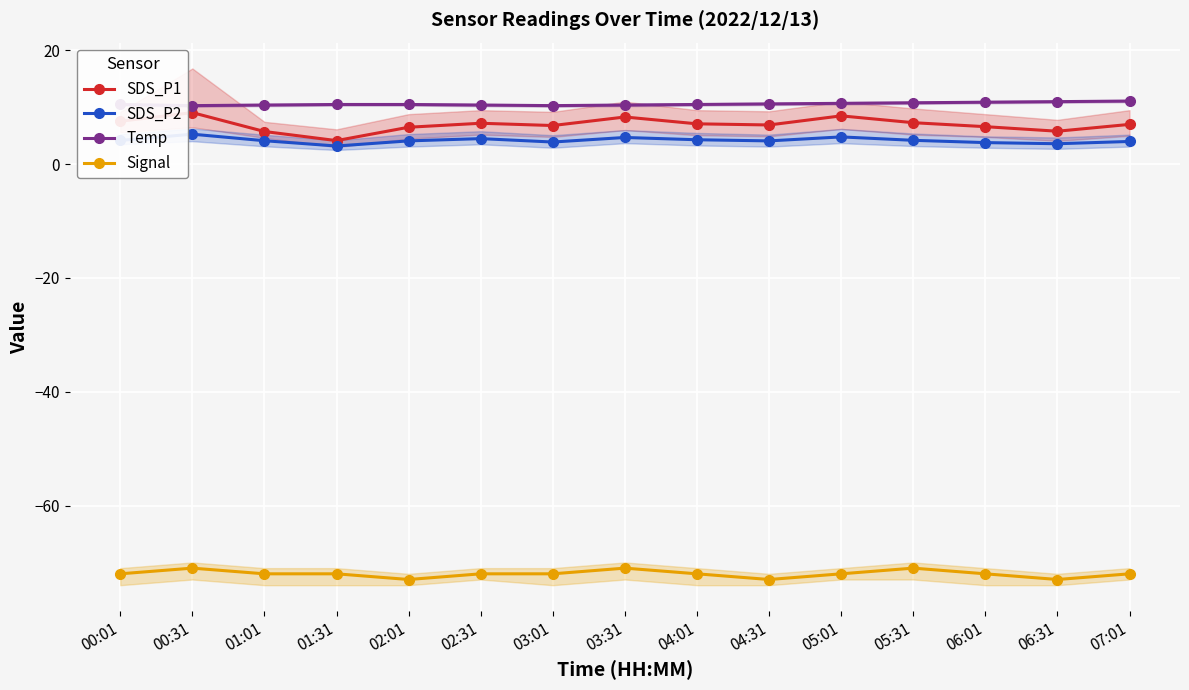

What are all the series names shown in the legend?

SDS_P1, SDS_P2, Temp, Signal